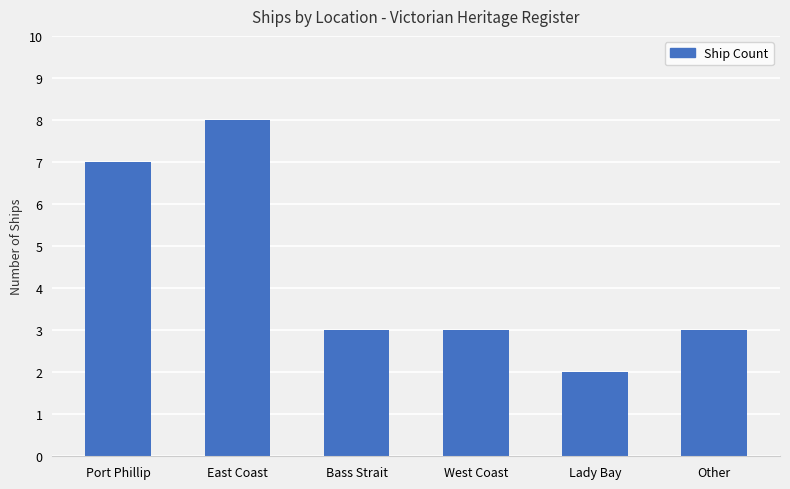

What is the approximate value at Other?

3